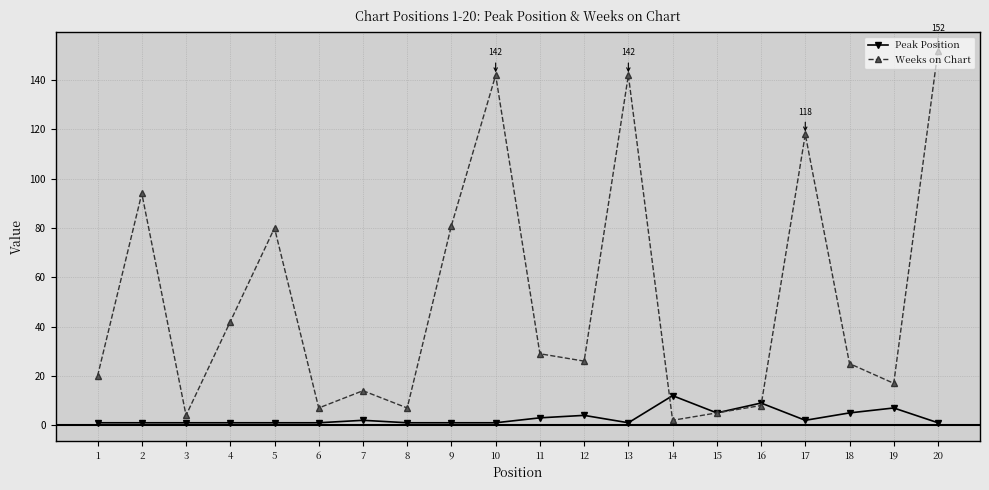

Which series has the largest total across all categories?

Weeks on Chart